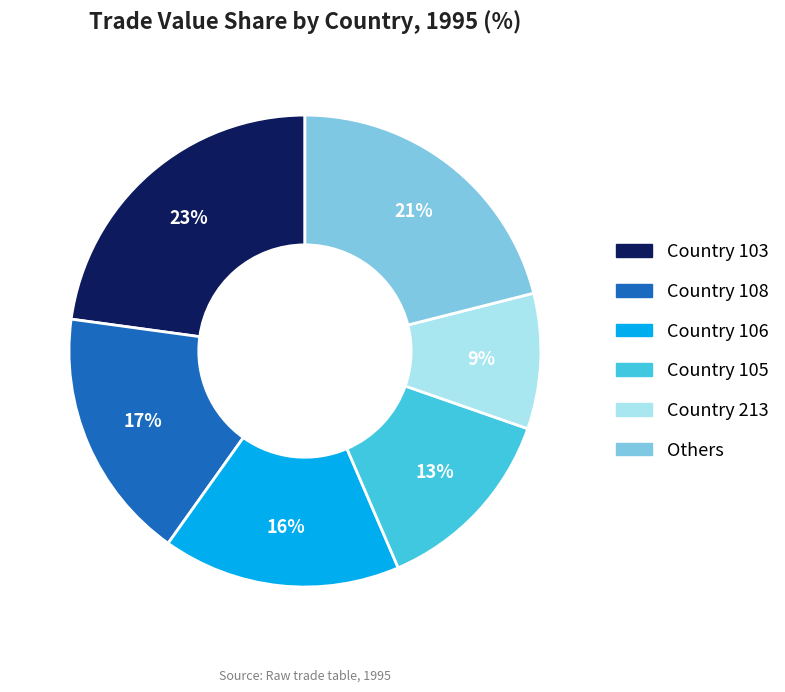

What is the smallest slice in the pie chart?

Country 213